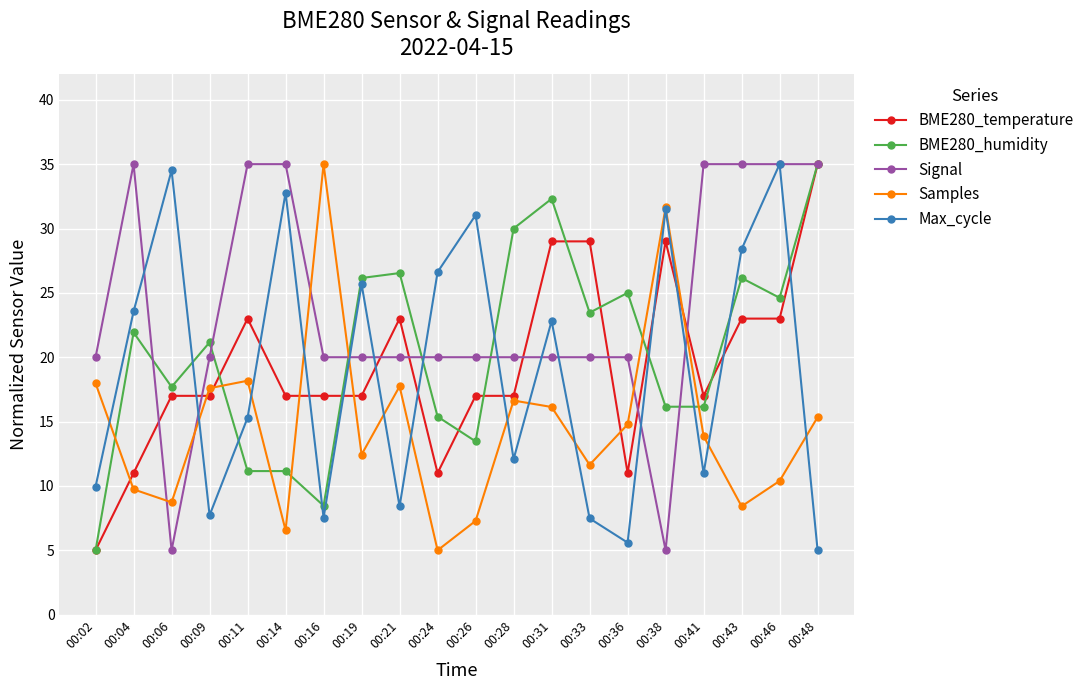

Is the value of BME280_temperature at 00:26 greater than the value of Max_cycle at 00:26?

No